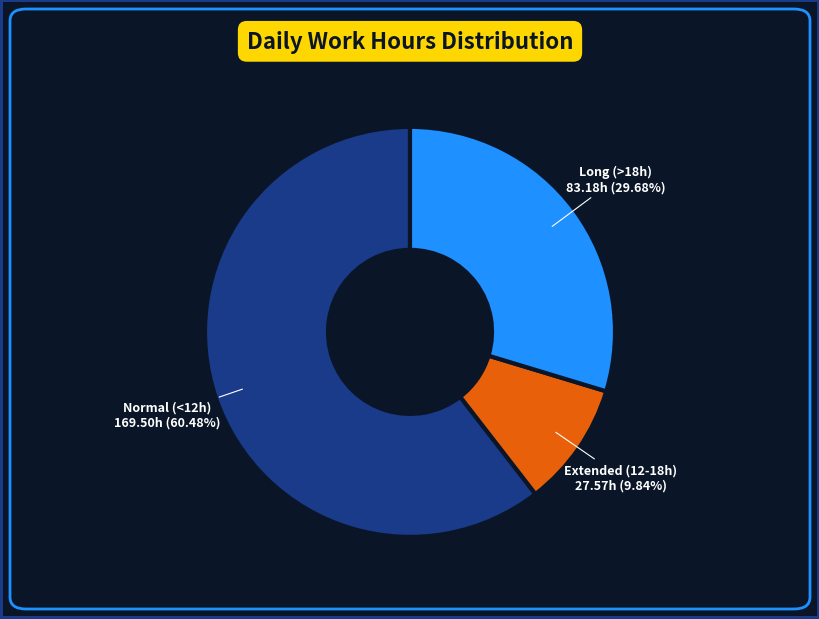

Is there a majority slice in this chart?

Yes